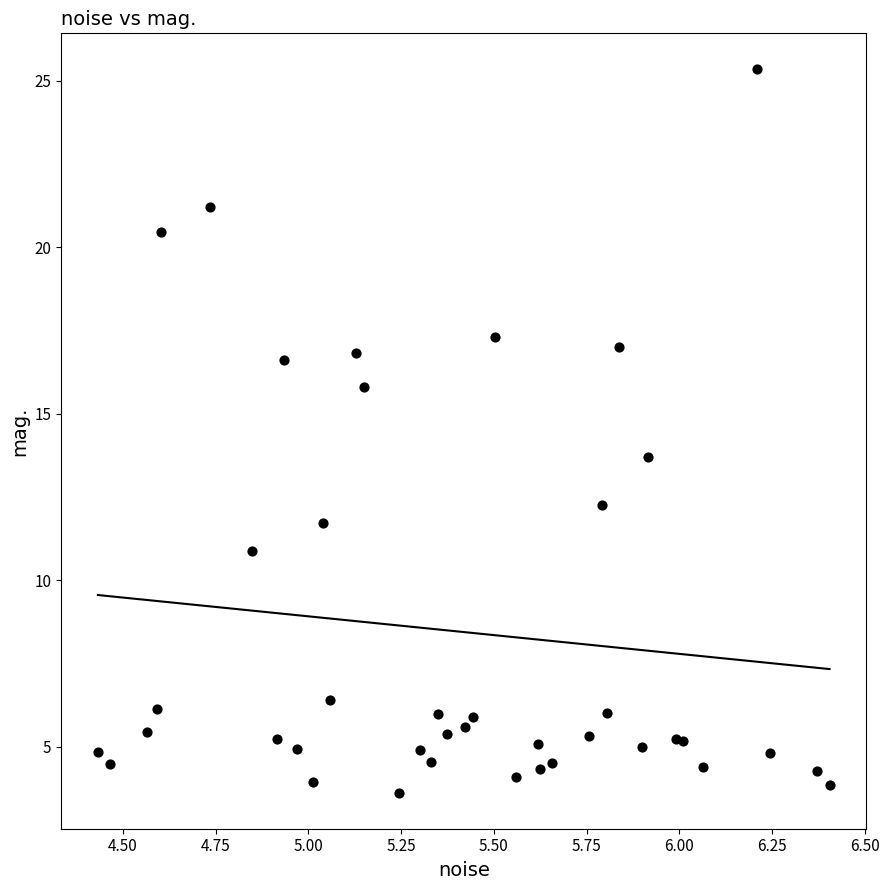

What Y value in the scatter plot is closest to 14?

13.7